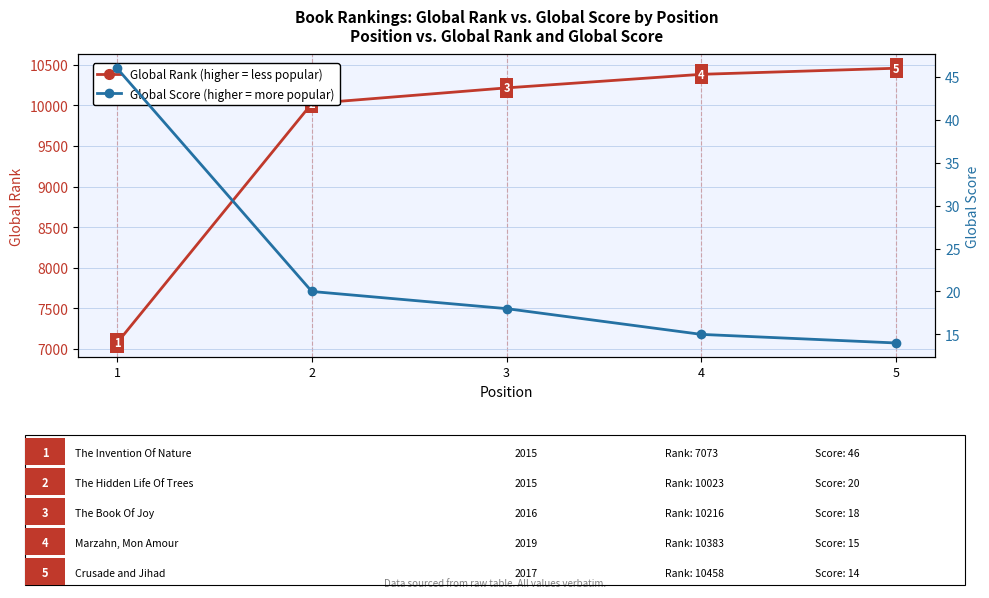

List the series in order of their overall mean, highest first.

Global Rank, Global Score